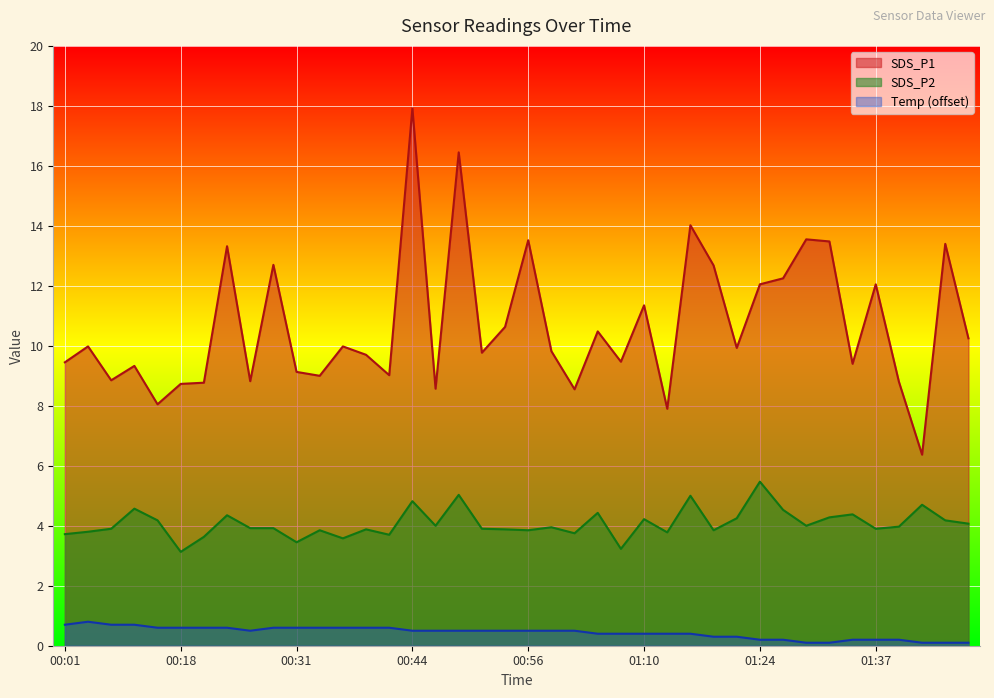

Rank the series by their average value, from lowest to highest.

Temp (offset), SDS_P2, SDS_P1